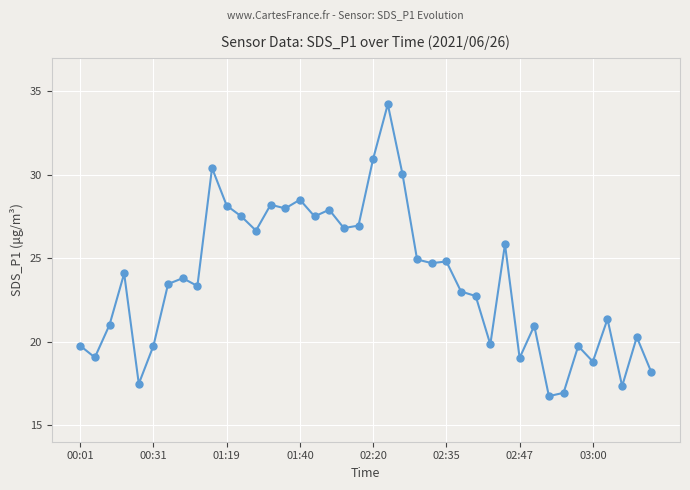

What is the smallest value displayed?

16.7